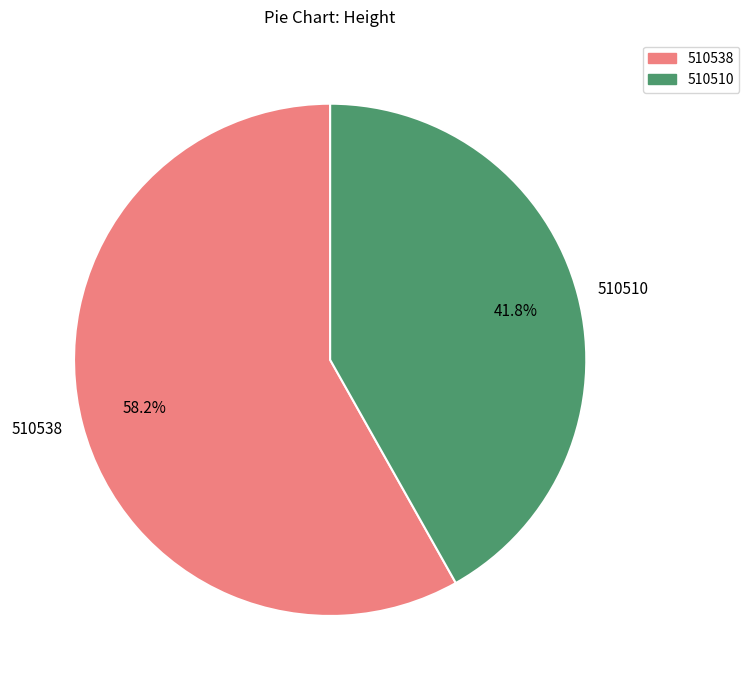

True or false: 510510 accounts for 42% of the total.

True